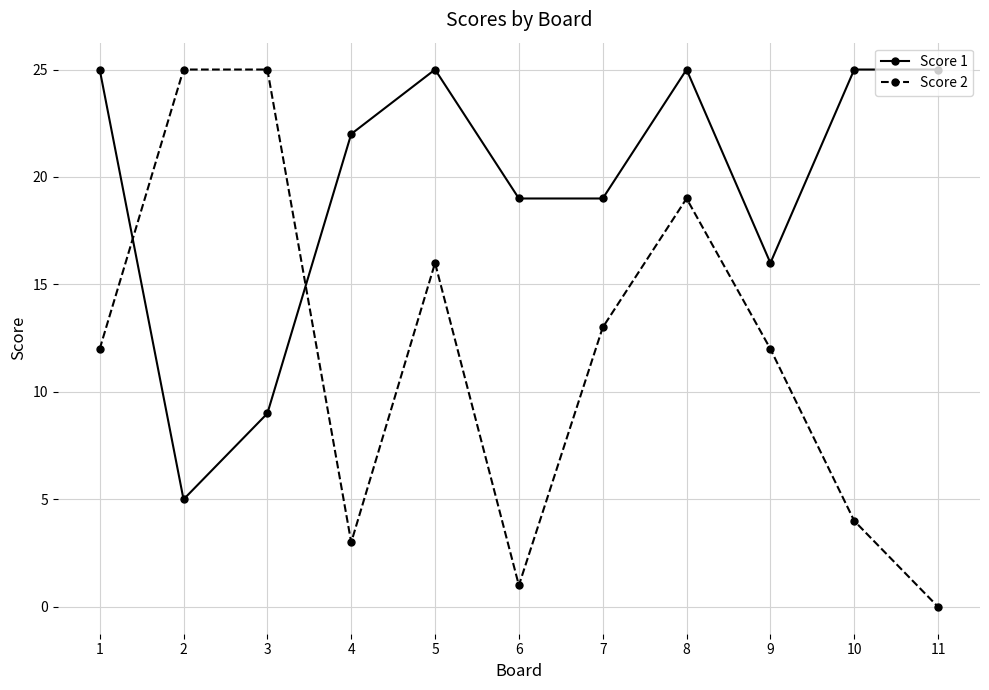

Is it true that Score 1 equals 4 at 9?

False